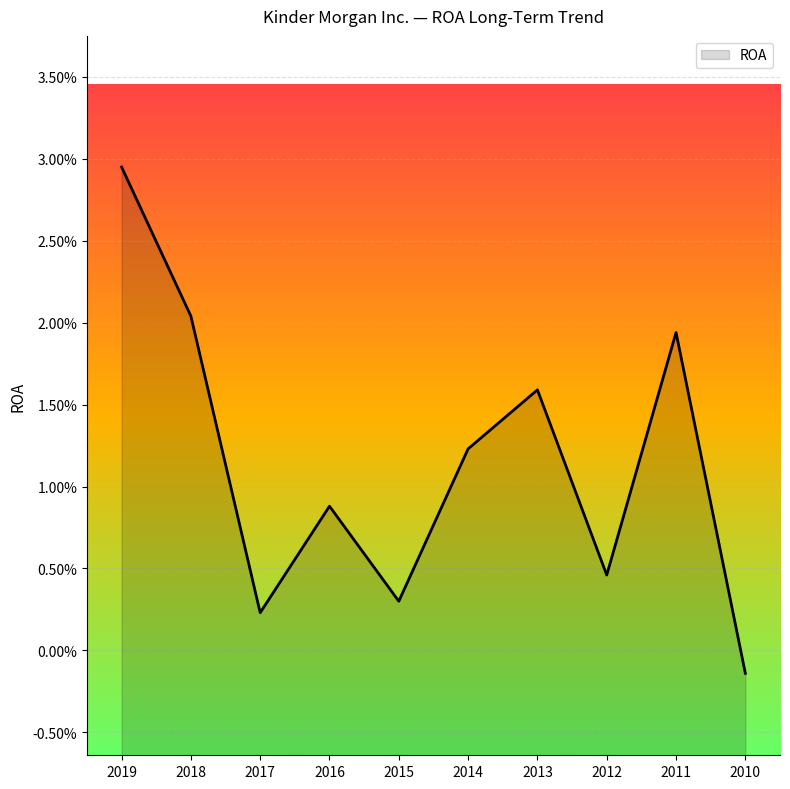

How many interior local valleys (lower than both neighbors) does the data have?

3